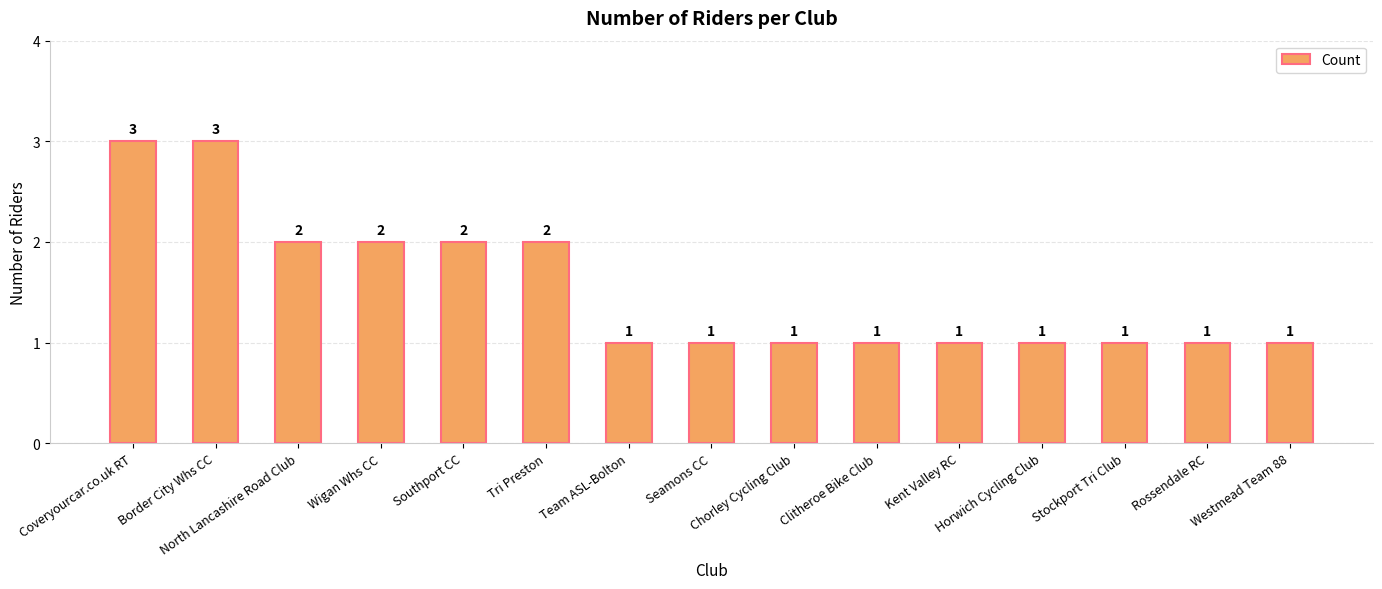

Count the number of data series in this chart.

1